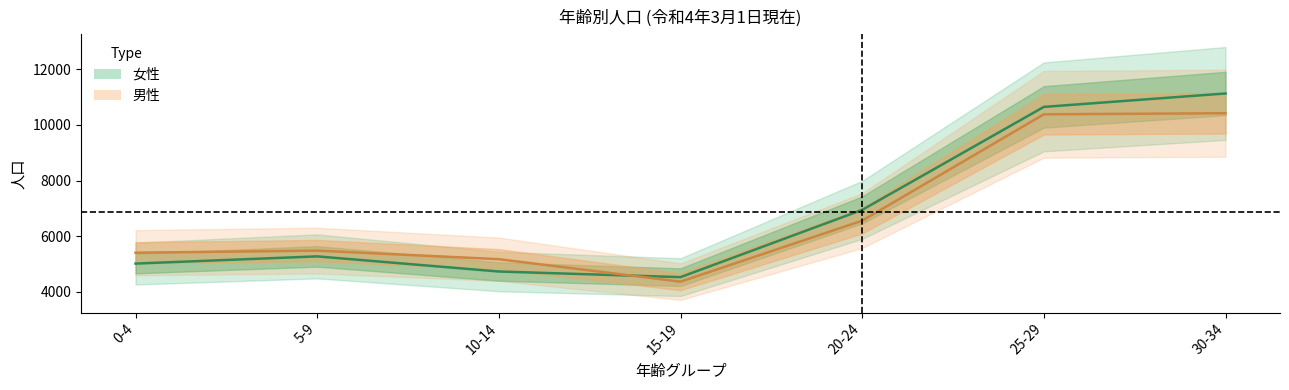

Does the chart display data point markers on the line(s)?

No